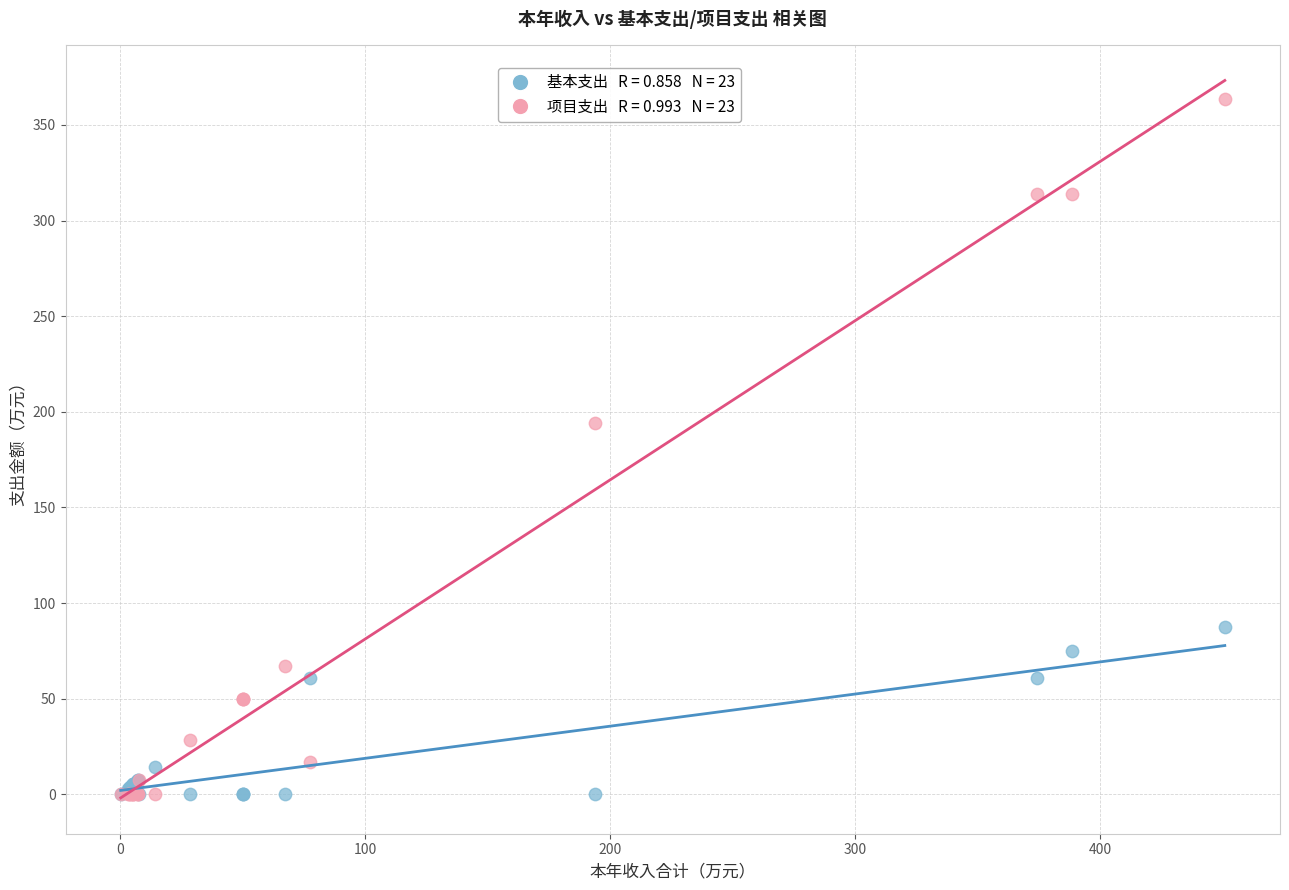

Across all series, what Y value is closest to 181?

194.0